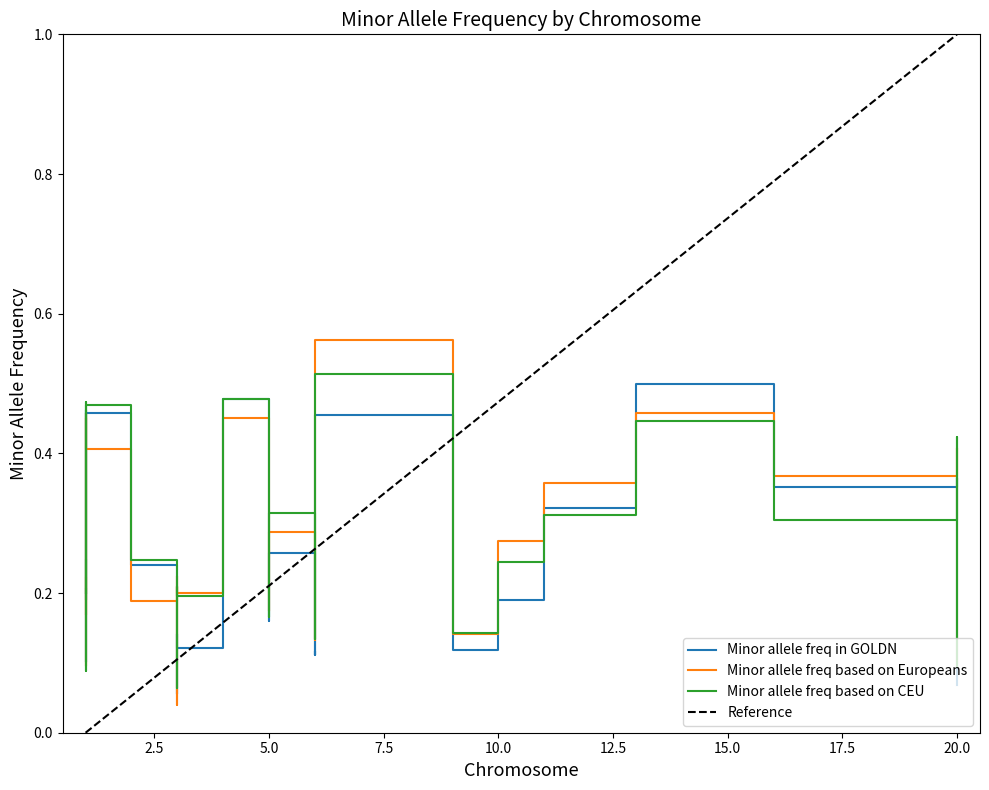

What is the maximum value for Minor allele freq in GOLDN?

0.5